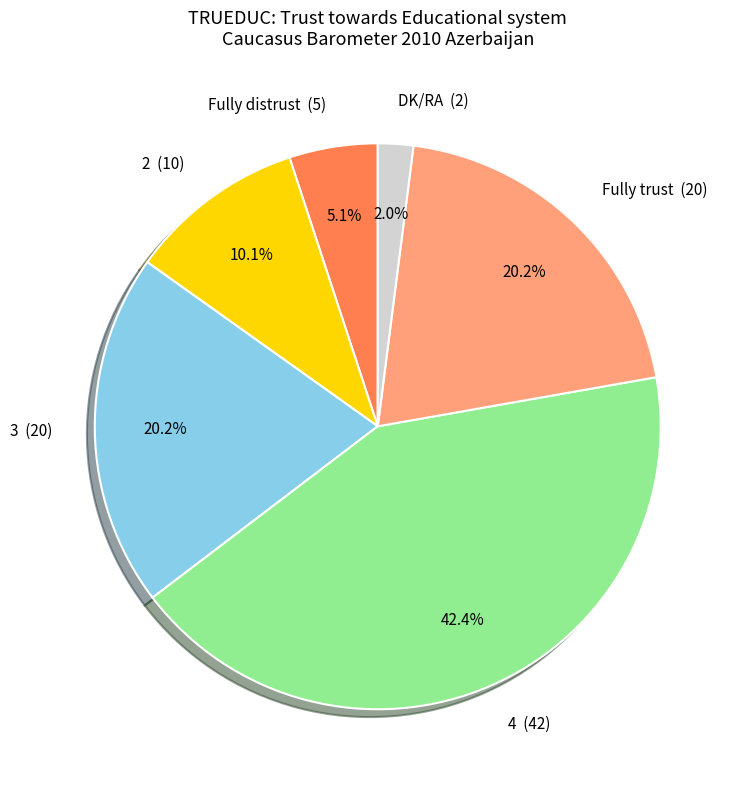

Do 2 and Fully distrust together represent more than half of the pie?

No